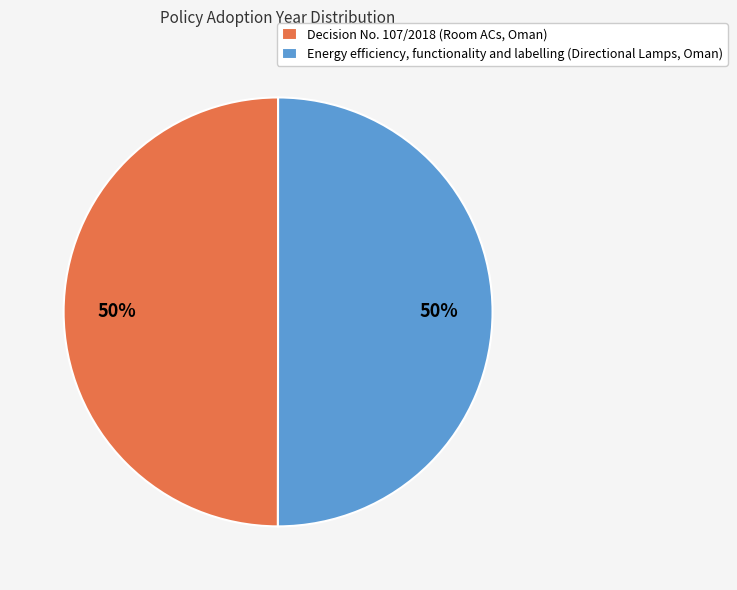

To the nearest percent, what is the average slice percentage?

50%